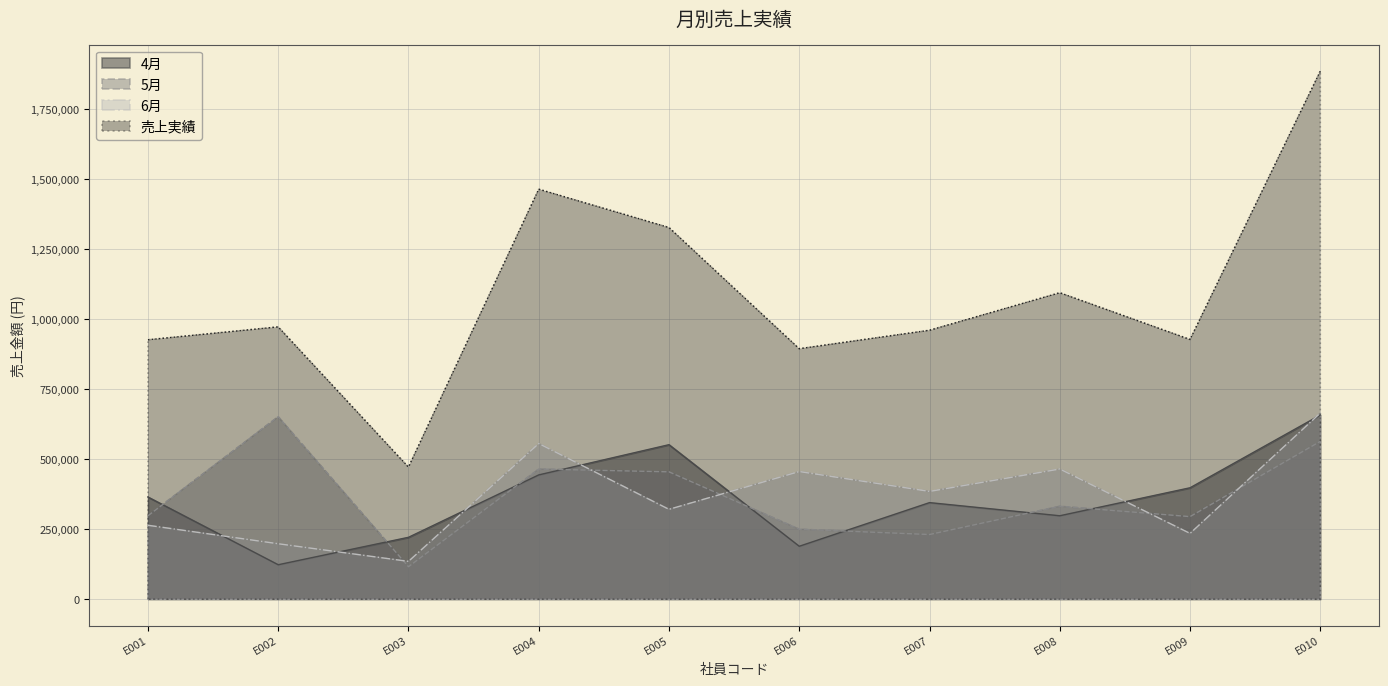

Reading right to left, extract all data points from this chart.

4月: 658000	398000	298000	345000	189000	552000	444000	221000	123000	365000
5月: 564000	295000	332000	231000	250000	455000	465000	116000	652000	298000
6月: 665000	235000	465000	385000	456000	321000	556000	135000	198000	264000
売上実績: 1887000	928000	1095000	961000	895000	1328000	1465000	472000	973000	927000